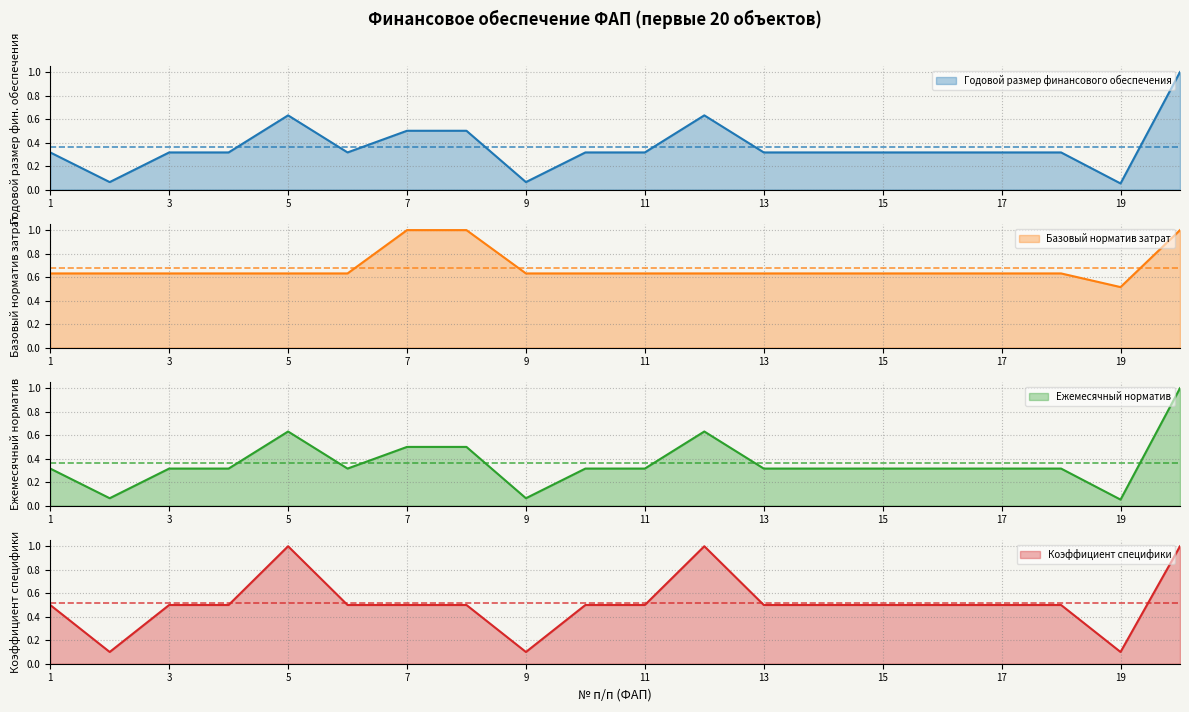

Where is Ежемесячный норматив nearest to the value 0?

19